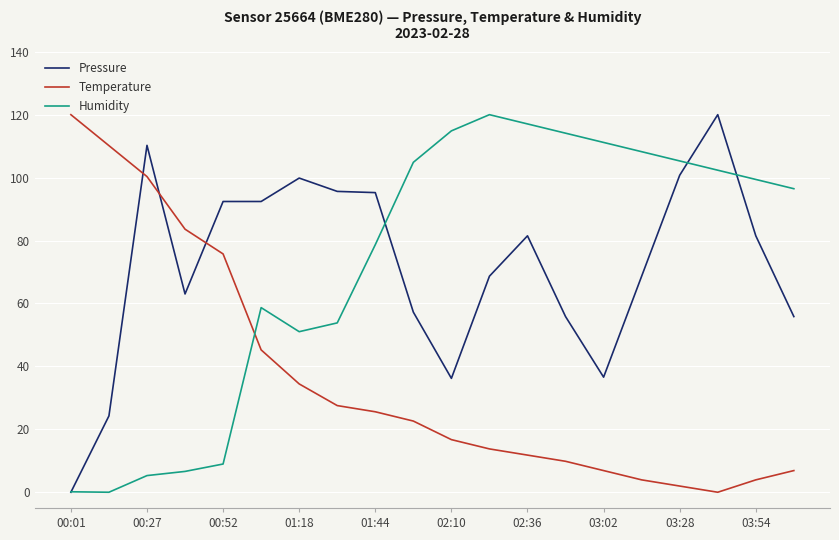

Which series ends up on top after the final intersection of Temperature and Humidity?

Humidity